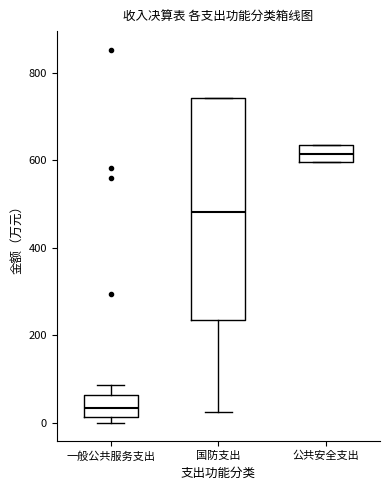

Reading left to right, transcribe this box plot: for each box, give where its median line is, the range the box spans, and where its two whiskers end, as read against the y-axis. The values are not printed on the chart, so give them approximately, as read against the axis.

一般公共服务支出: median 40, box 20 to 60, whiskers 0 to 80
国防支出: median 480, box 240 to 740, whiskers 20 to 740
公共安全支出: median 620, box 600 to 640, whiskers 600 to 640